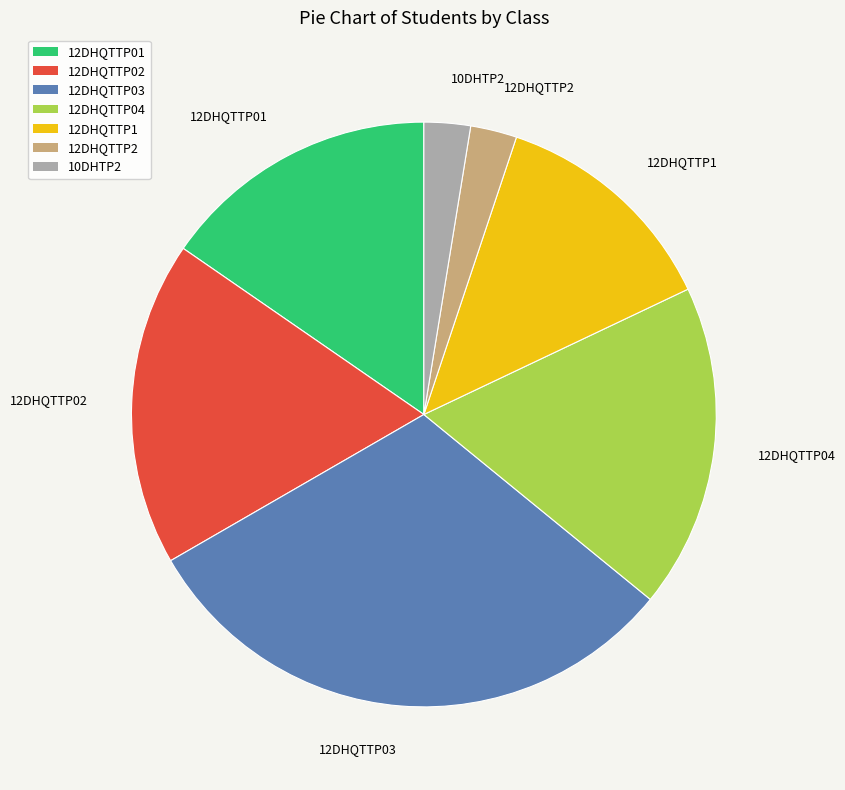

Is 12DHQTTP2 the majority of the pie?

No